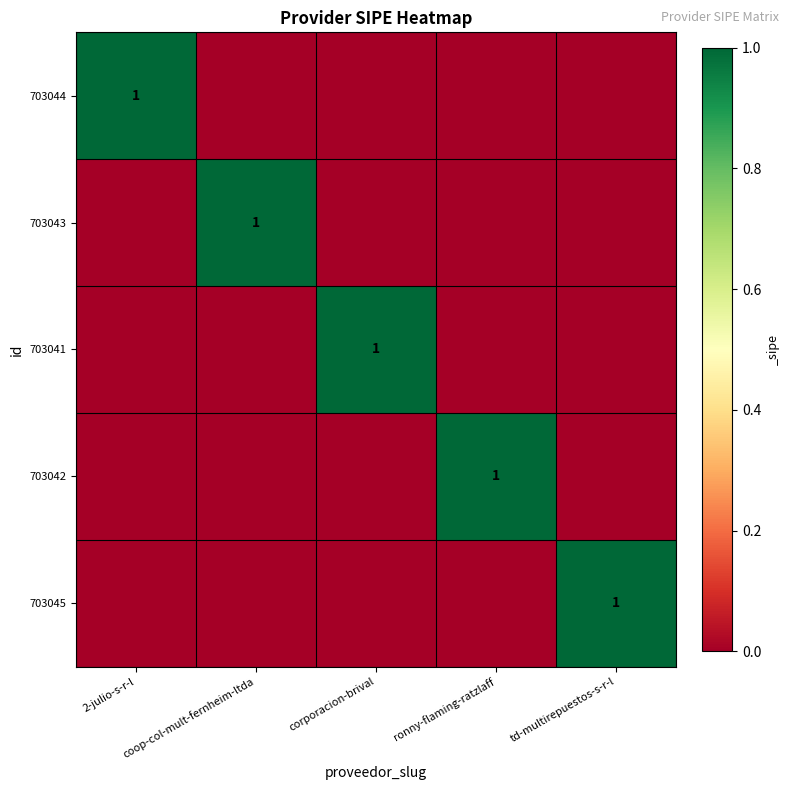

The value of 703041 at corporacion-brival is 1. True or false?

True